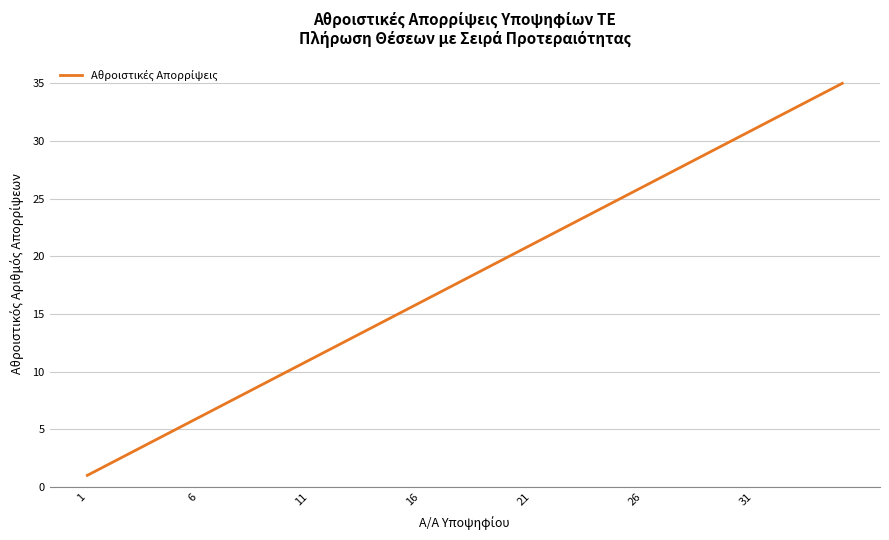

What is the average value?

18